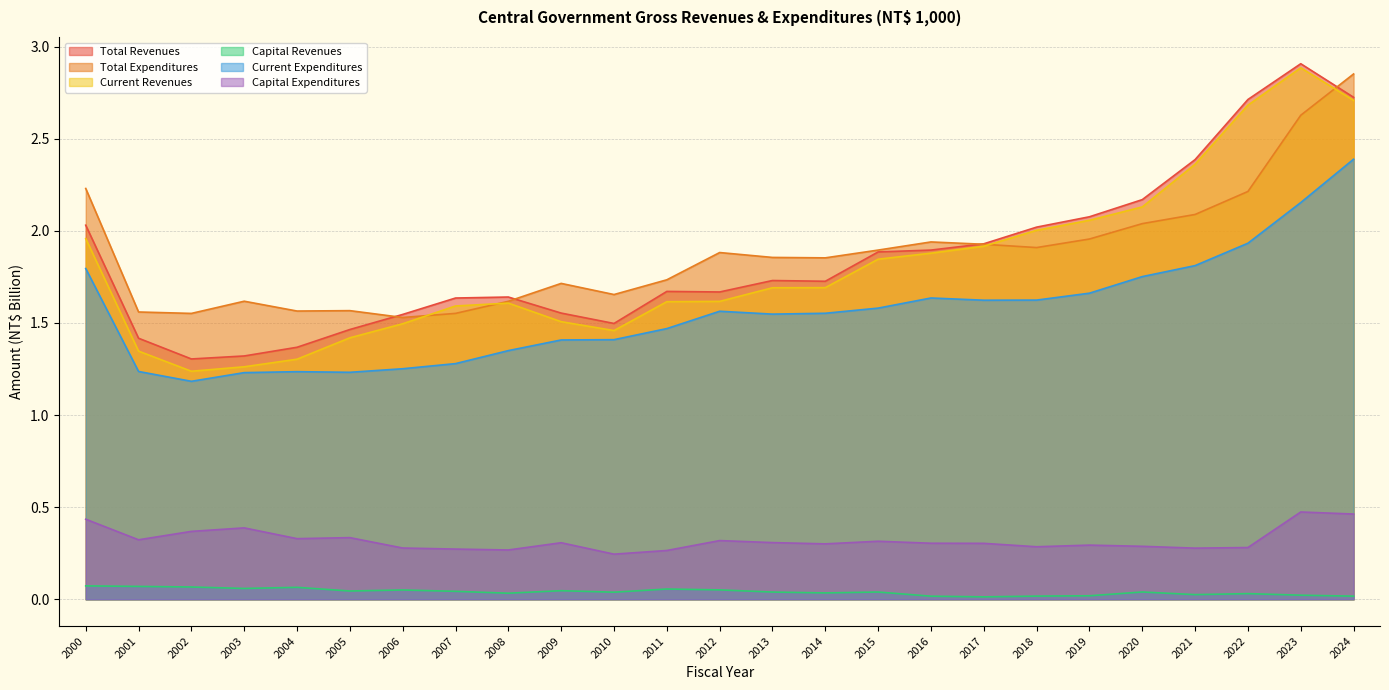

Is it true that Current Revenues equals 2.0 at 2000?

True